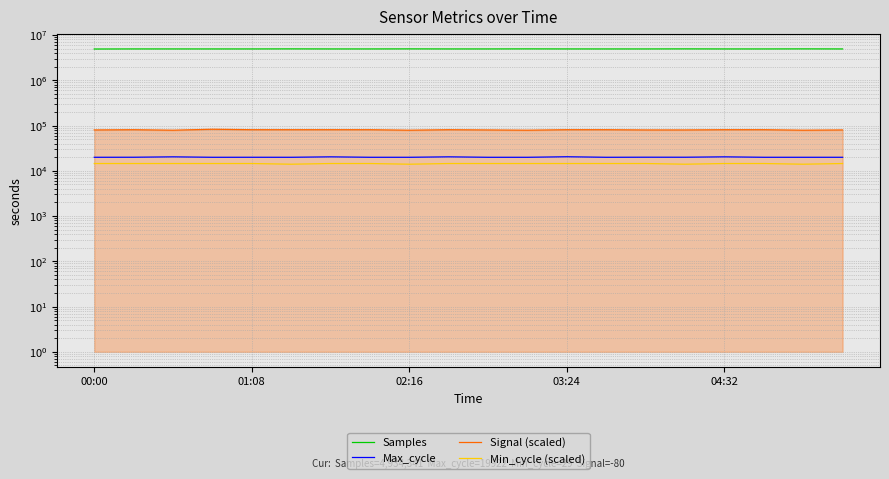

Which series has the largest range (max minus min)?

Samples